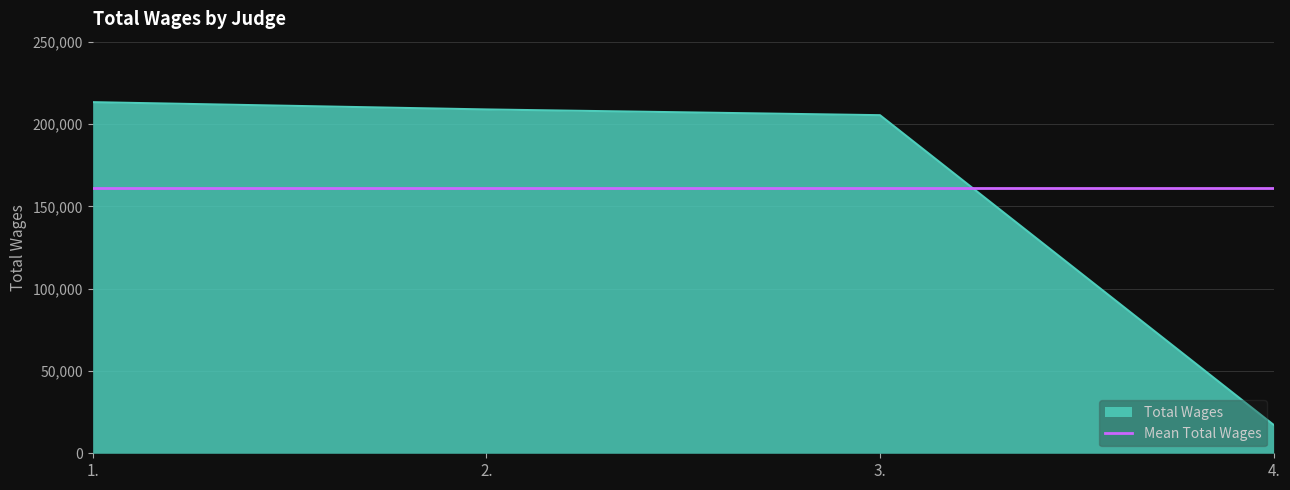

What is the approximate value of Total Wages at 3., to the nearest 50?

205350